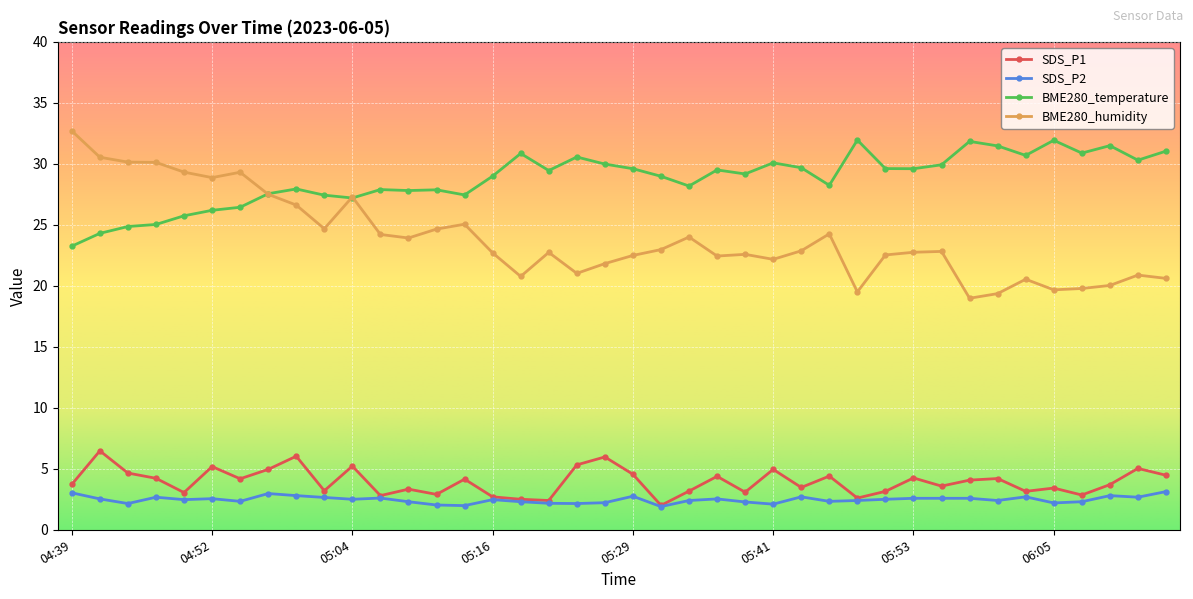

What is the greatest value displayed?

32.7